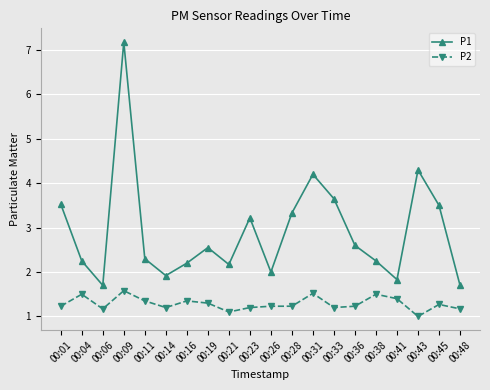

True or false: P2 has a value of 1.0 at 00:09.

False